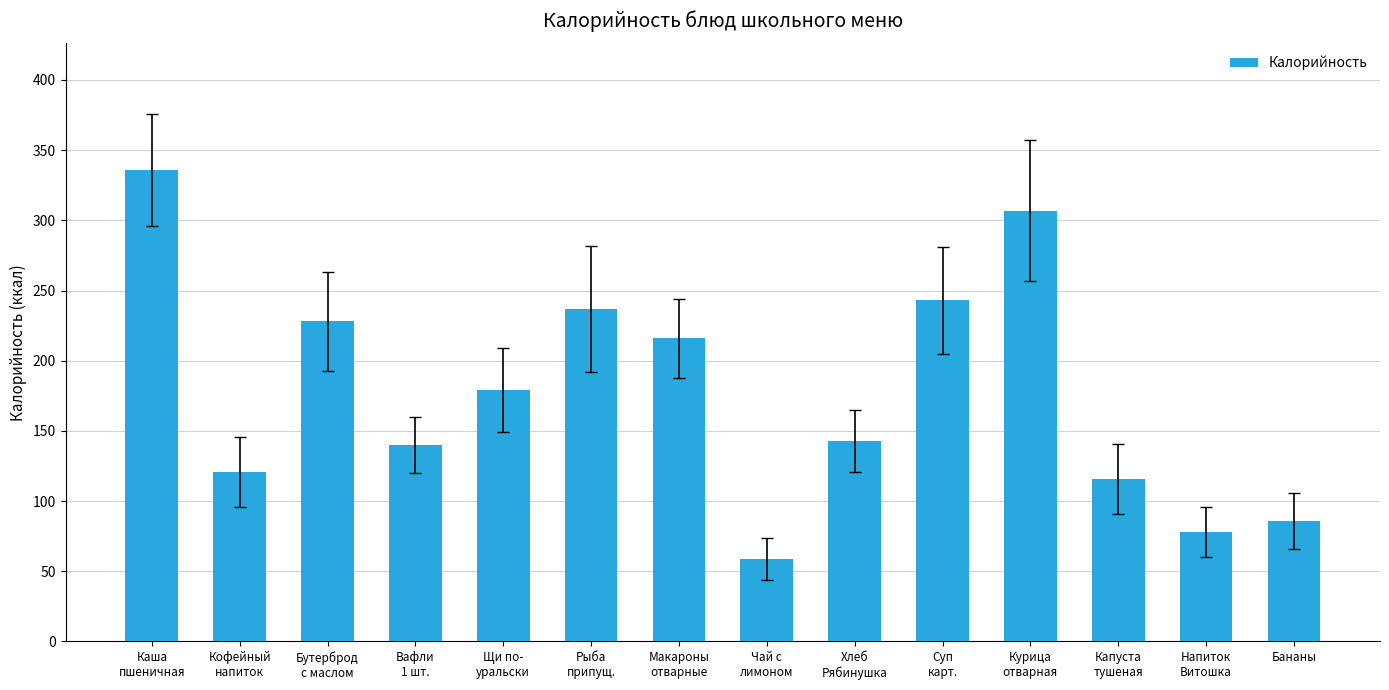

Reading right to left, extract all data points from this chart.

86	78	116	307	243	143	59	216	237	179	140	228	121	336